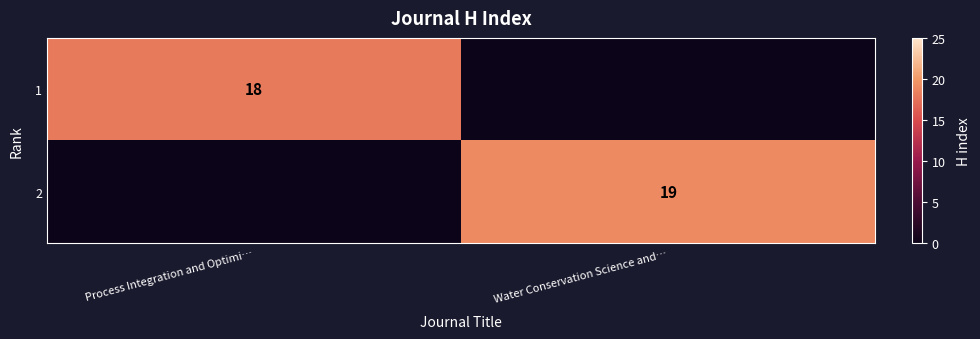

The 1 series shows 18 at Process Integration and Optimi…. True or false?

True